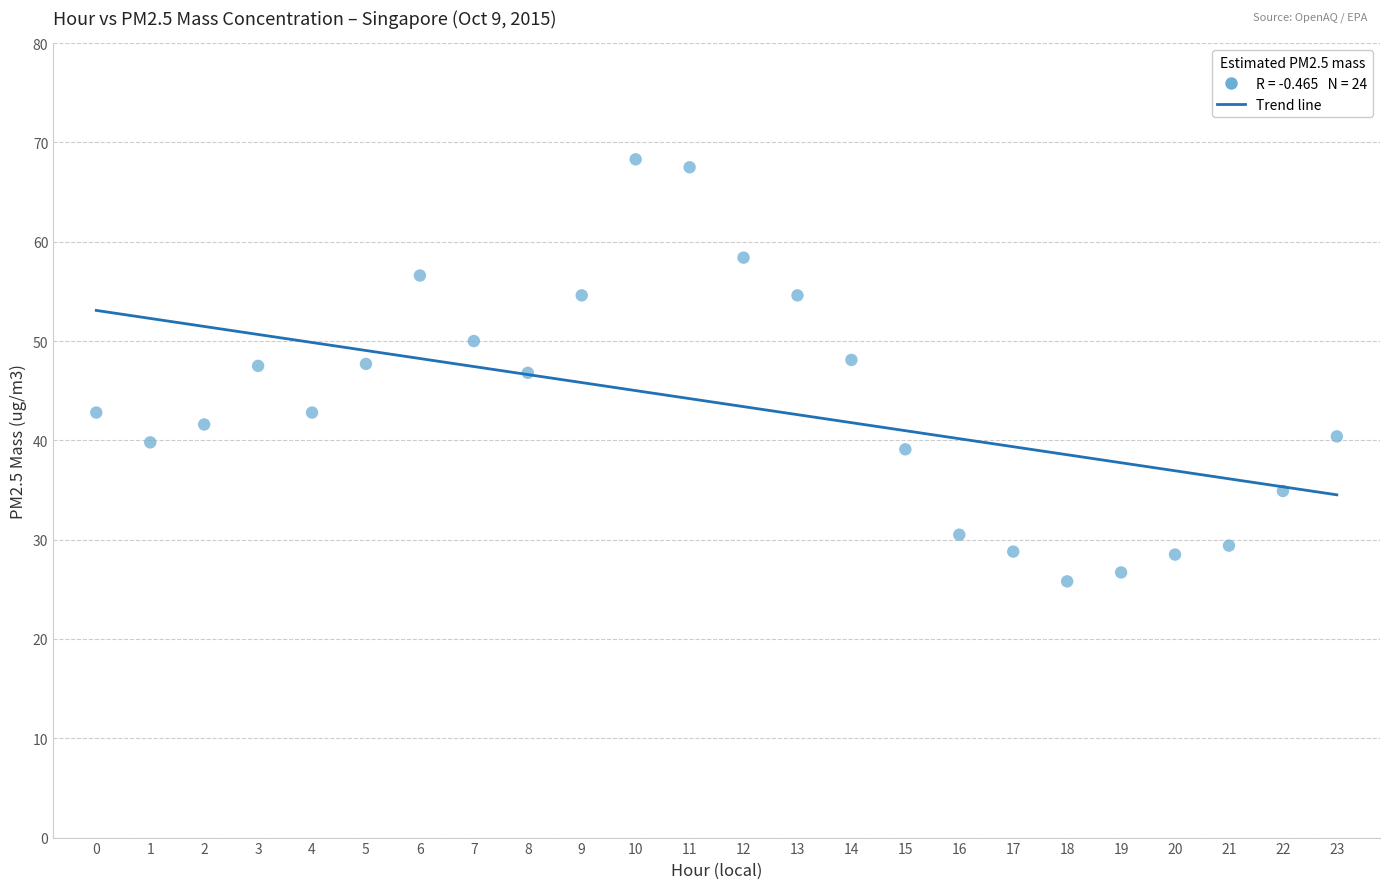

What is the range of Y values (max minus min)?

42.5